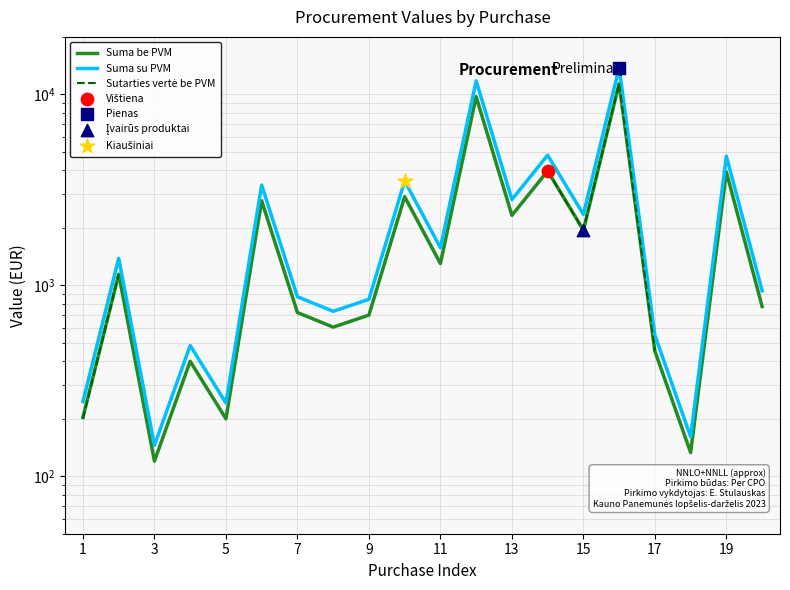

At how many categories does at least one series exceed 9083?

2